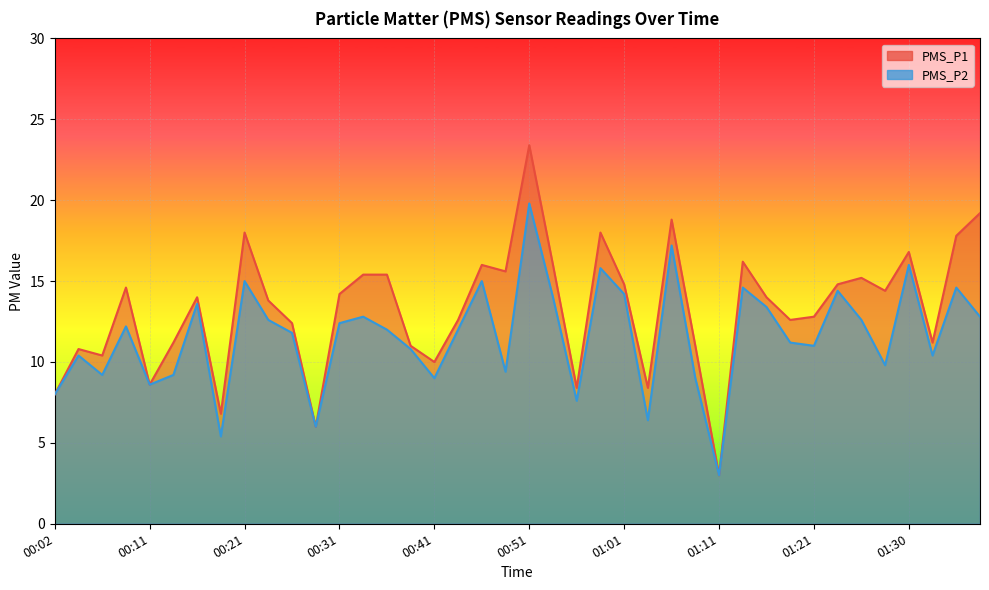

Rank the categories by PMS_P1 value from highest to lowest.

00:51, 01:38, 01:06, 00:21, 00:58, 01:35, 01:30, 01:13, 00:46, 00:53, 00:48, 00:34, 00:36, 01:26, 01:01, 01:23, 00:09, 01:28, 00:31, 00:16, 01:16, 00:24, 01:21, 00:43, 01:18, 00:26, 00:14, 01:33, 00:39, 01:08, 00:04, 00:06, 00:41, 00:11, 00:56, 01:03, 00:02, 00:19, 00:29, 01:11